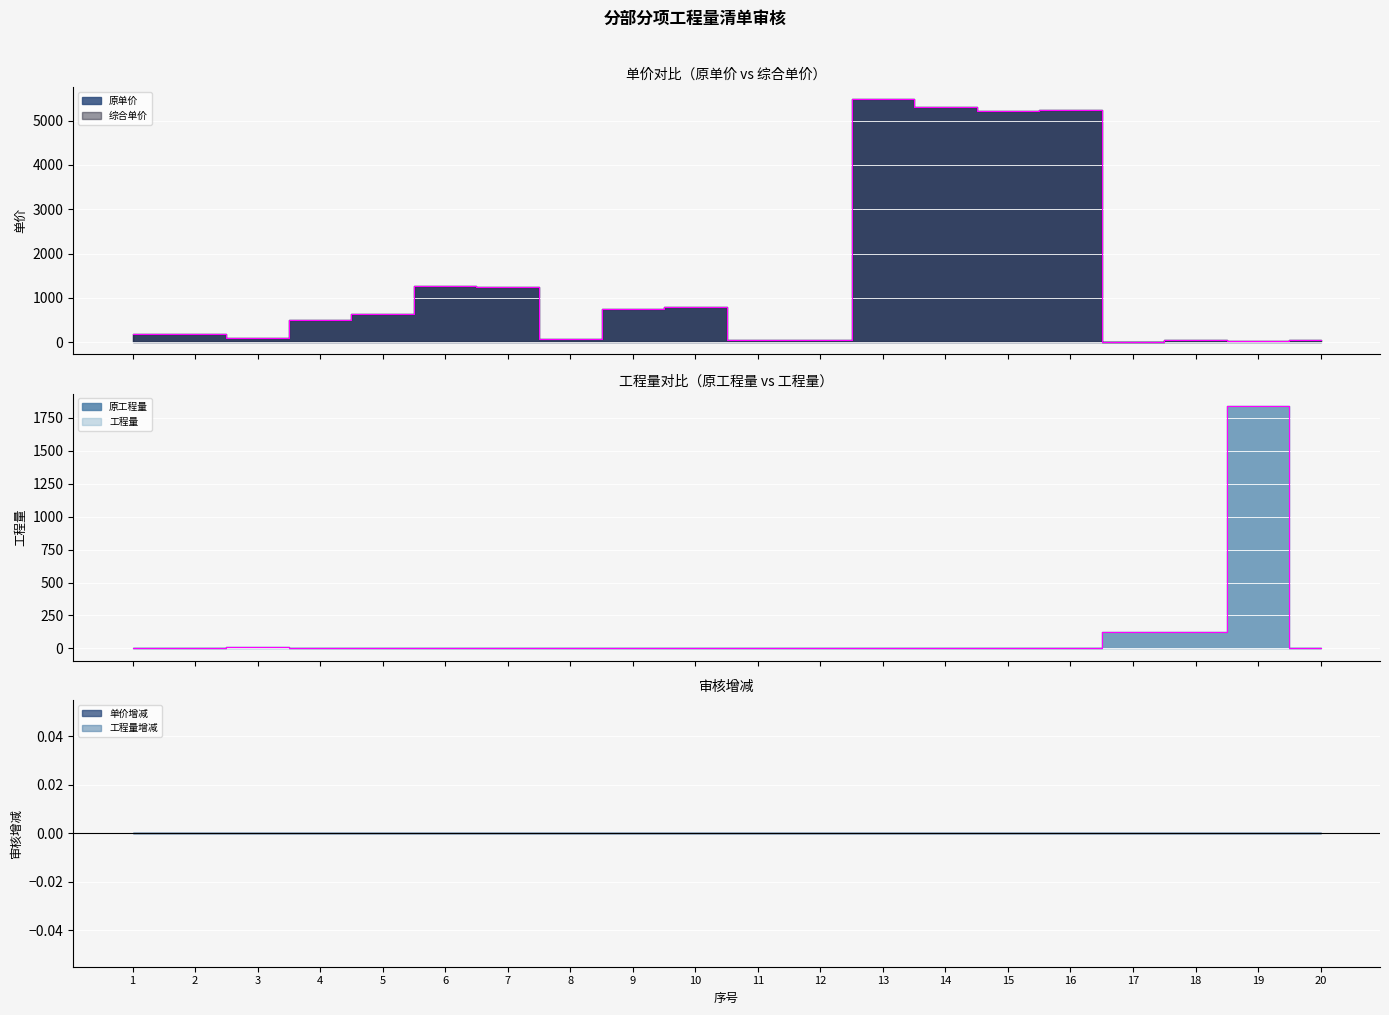

Which series has the largest range (max minus min)?

原单价